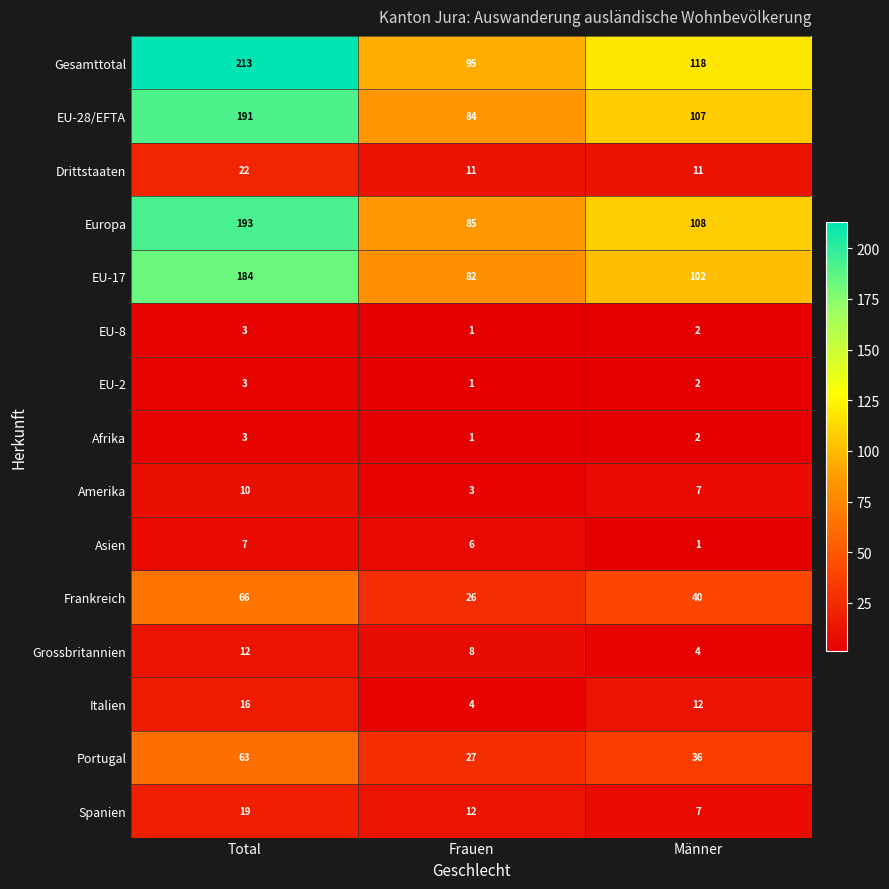

Count the number of categories in the chart.

3